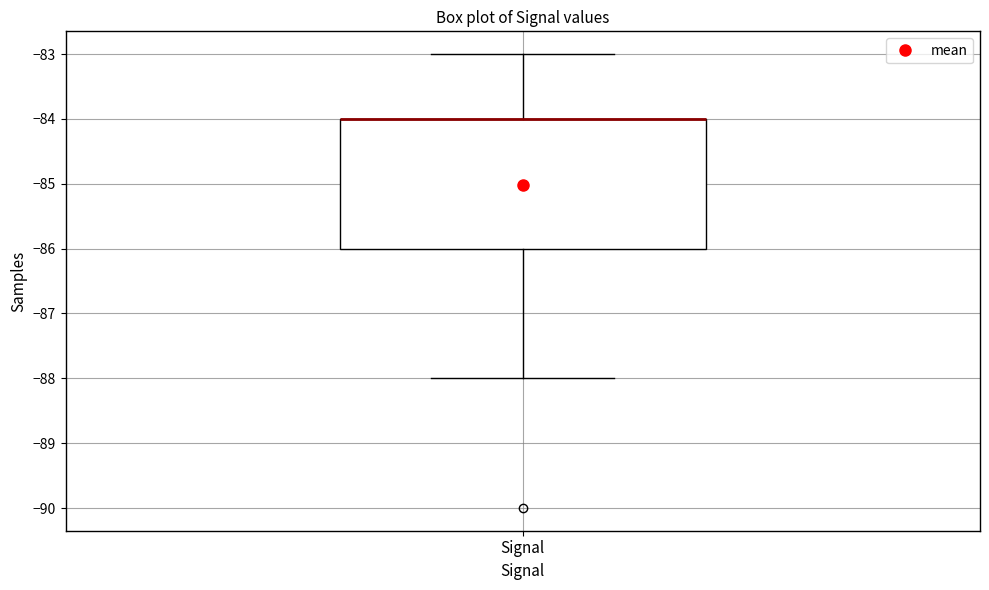

Transcribe this box plot: give where the median line is, the range the box spans, and where the two whiskers end, as read against the y-axis. The values are not printed on the chart, so give them approximately, as read against the axis.

median -84 (drawn on the box's upper edge), box -86 to -84, whiskers -88 to -83